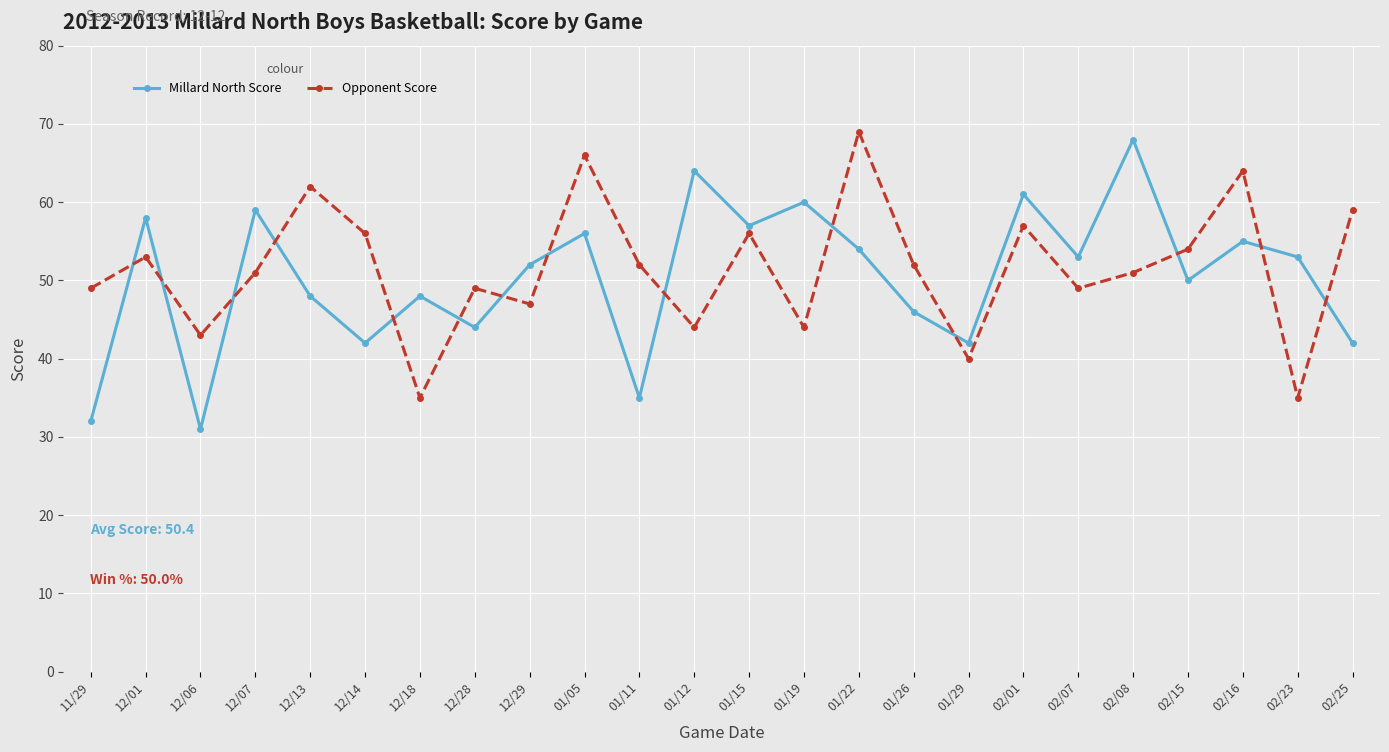

At how many categories does at least one series exceed 37?

24